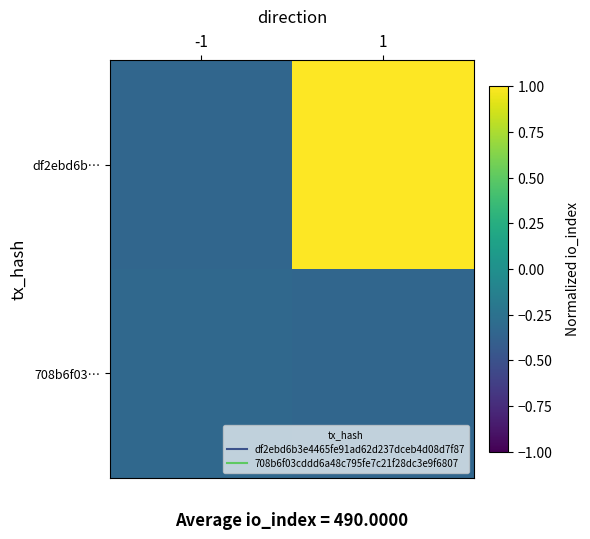

Reading right to left, list all the values displayed in this chart.

df2ebd6b…: 1=1.0	-1=-0.3
708b6f03…: 1=-0.3	-1=-0.3